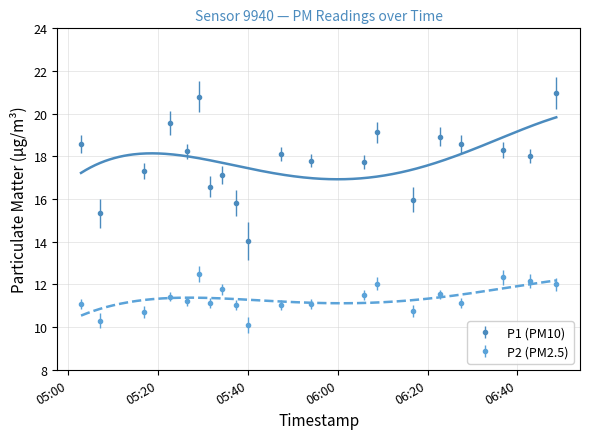

List the series in order of their overall mean, highest first.

P1, P2